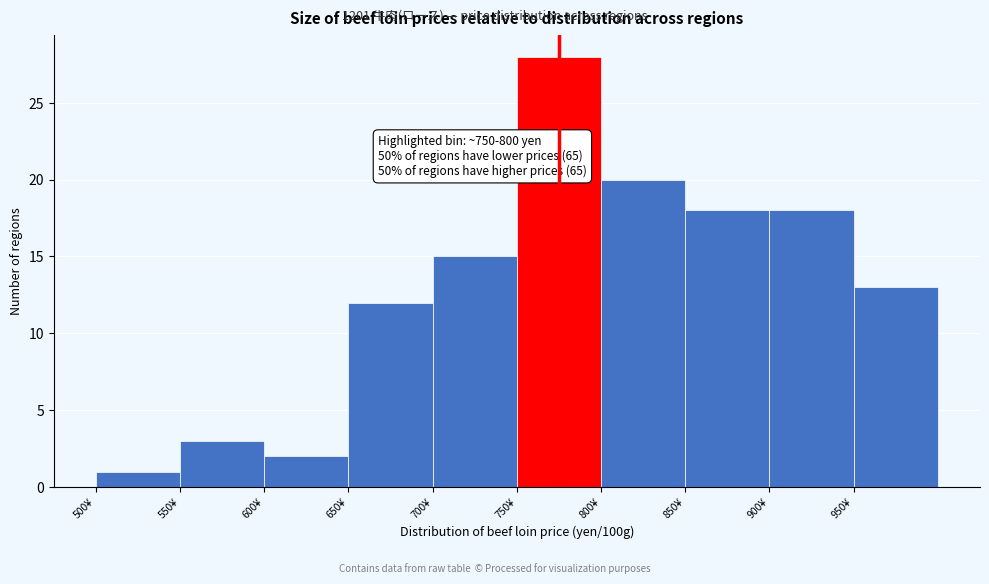

Which range on the x-axis has the tallest bar?

750 to 800